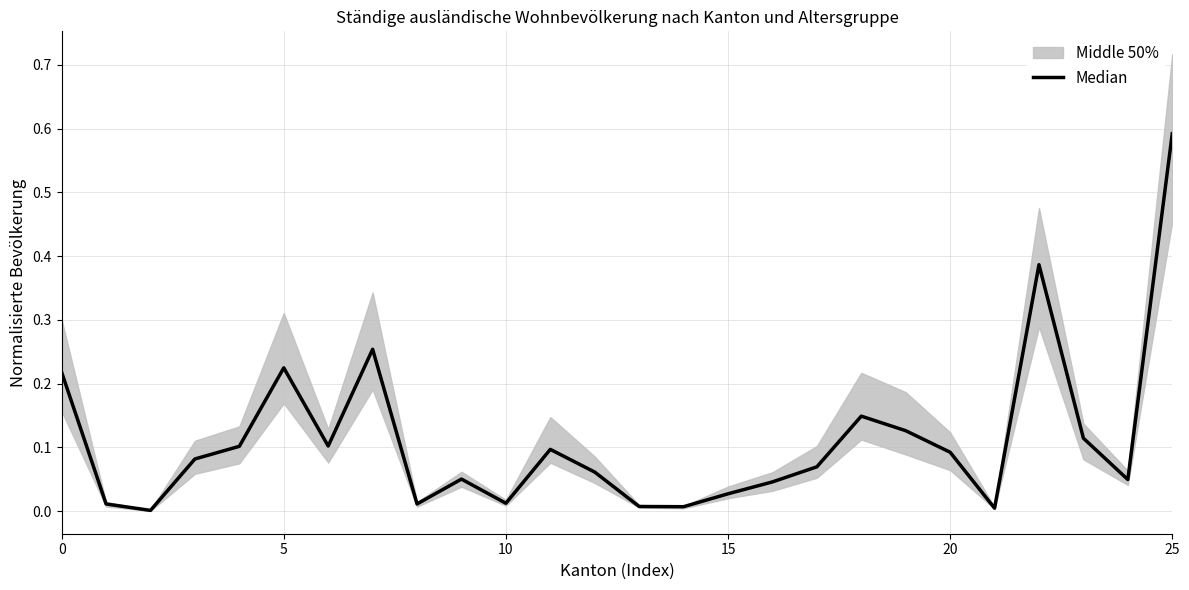

Does the chart display data point markers on the line(s)?

No